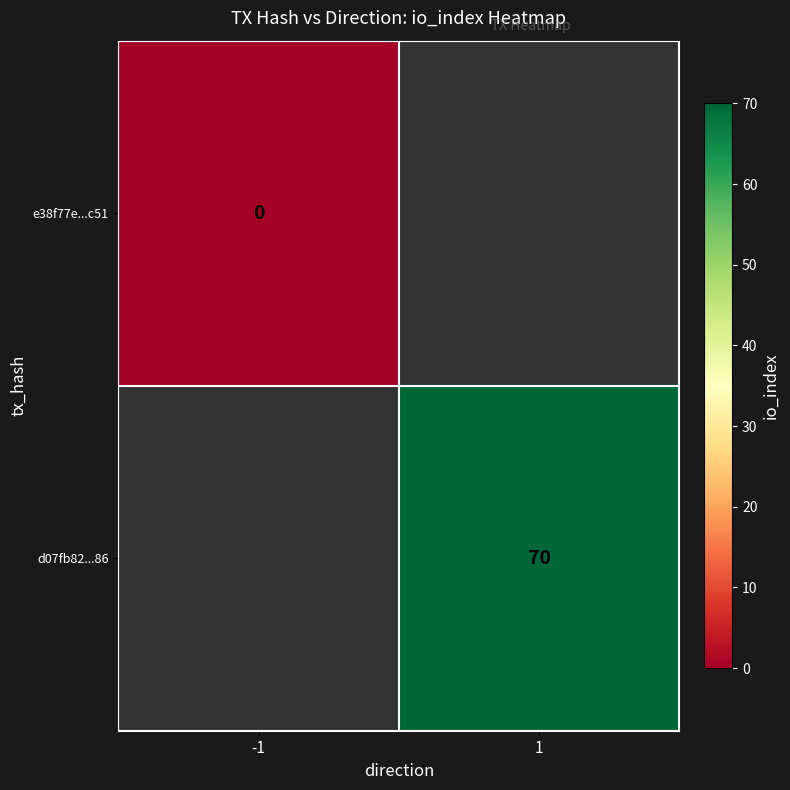

Which label corresponds to the largest value in the chart?

1